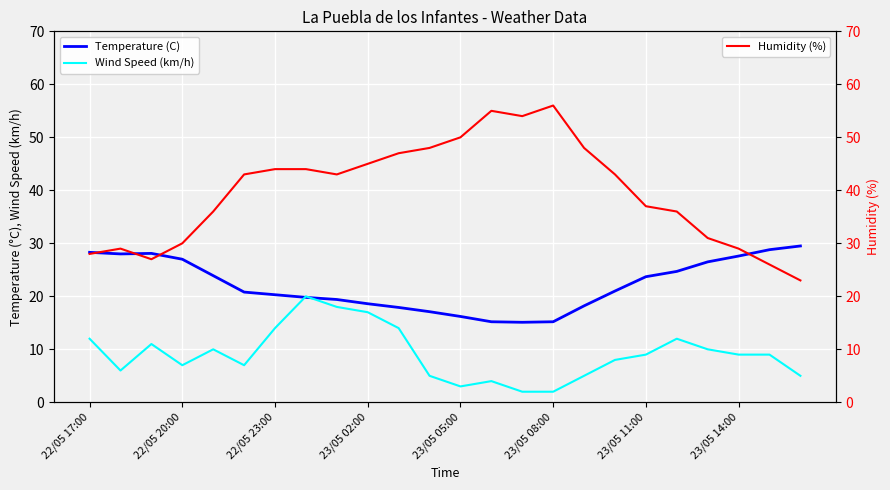

Which series ends up on top after the final intersection of Temperature (C) and Wind Speed (km/h)?

Temperature (C)